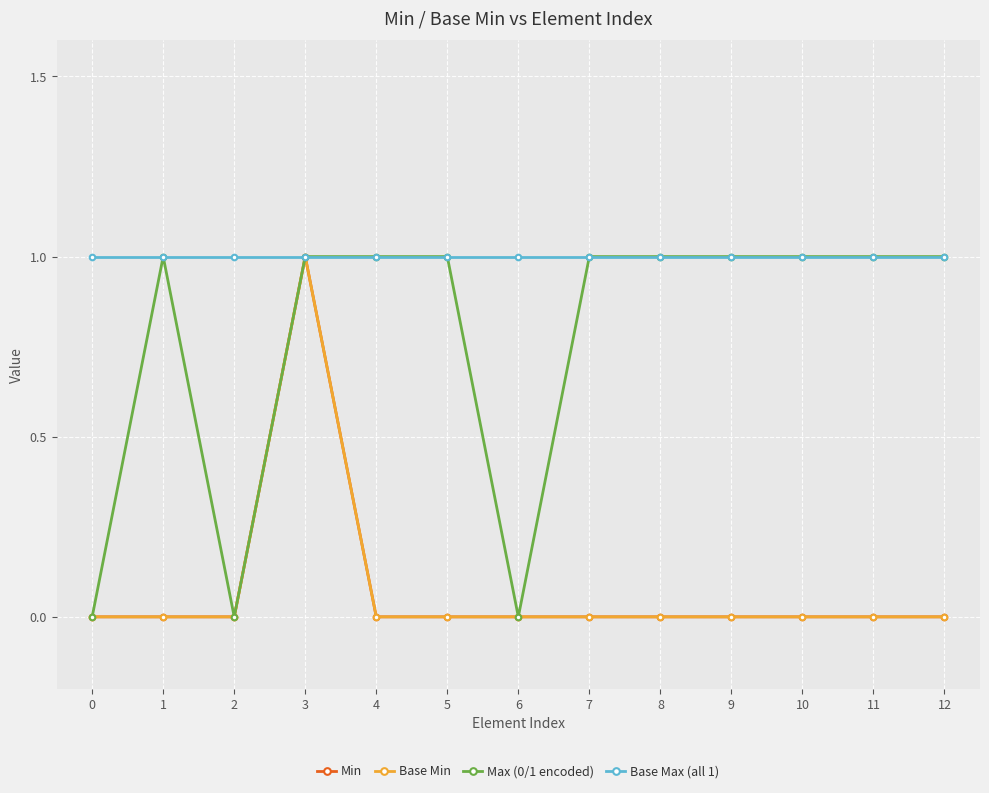

Is the value of Min at 7 greater than the value of Base Max (all 1) at 8?

No